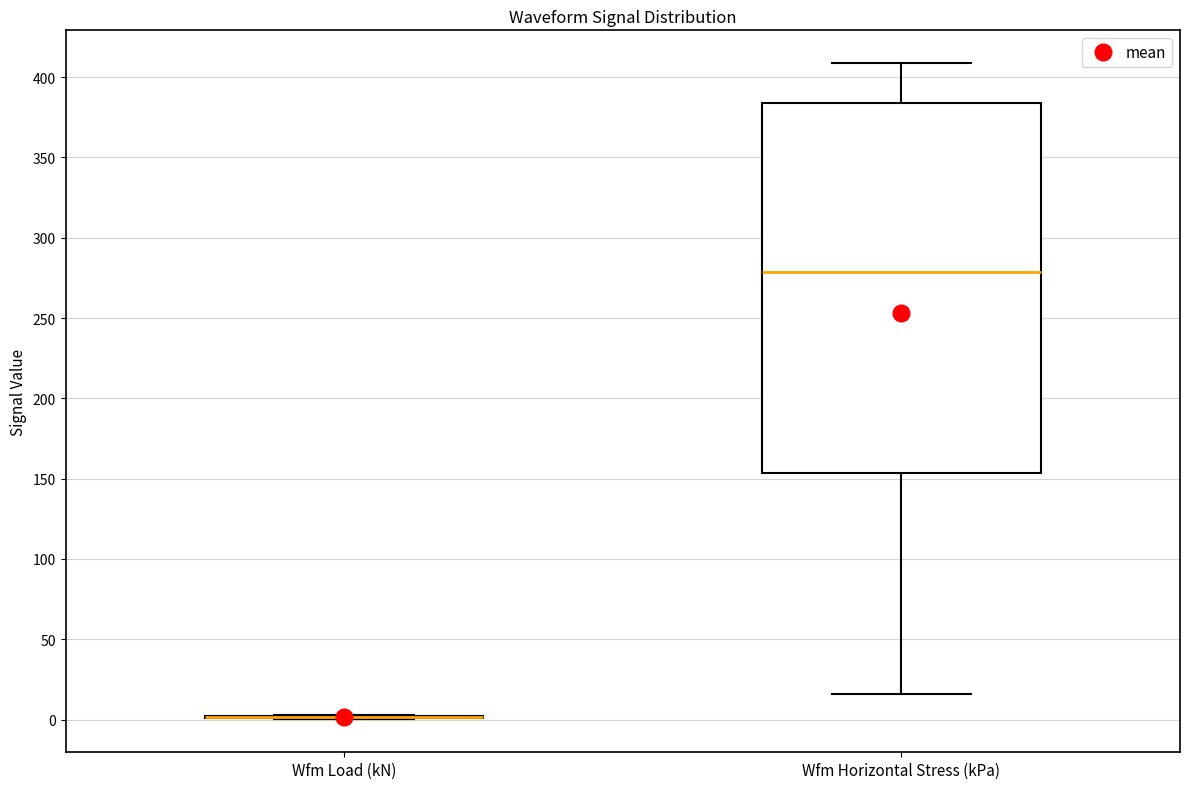

Where does the upper whisker of the box for Wfm Horizontal Stress (kPa) end on the y-axis? The values are not printed on the chart, so give them approximately, as read against the axis.

410